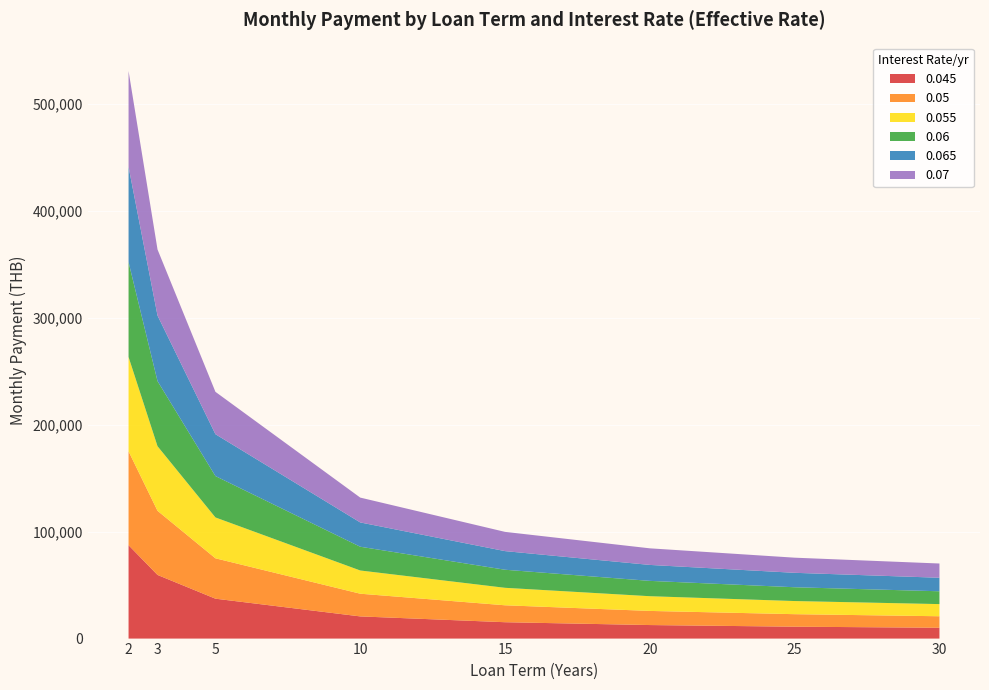

Reading left to right, list all the values displayed in this chart.

0.045: 2=87300	3=59490	5=37290	10=20730	15=15300	20=12650	25=11120	30=10130
0.05: 2=87740	3=59940	5=37740	10=21210	15=15820	20=13200	25=11690	30=10740
0.055: 2=88190	3=60390	5=38200	10=21710	15=16340	20=13760	25=12280	30=11360
0.06: 2=88640	3=60840	5=38670	10=22200	15=16880	20=14330	25=12890	30=11990
0.065: 2=89090	3=61300	5=39130	10=22710	15=17420	20=14910	25=13500	30=12640
0.07: 2=89550	3=61750	5=39600	10=23220	15=17980	20=15510	25=14140	30=13310